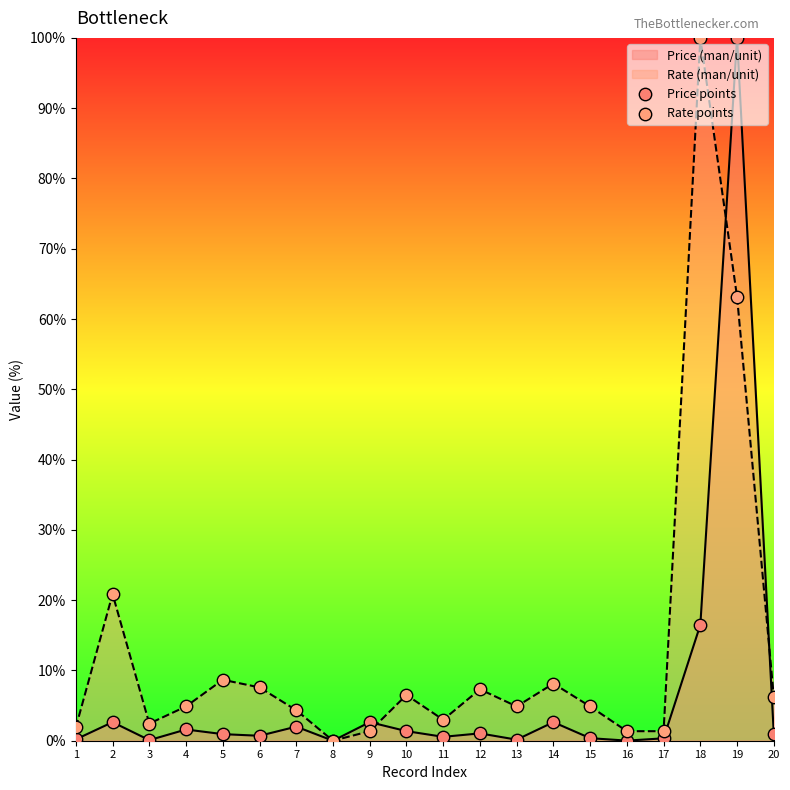

Which series has the largest Y range (max minus min)?

Price points